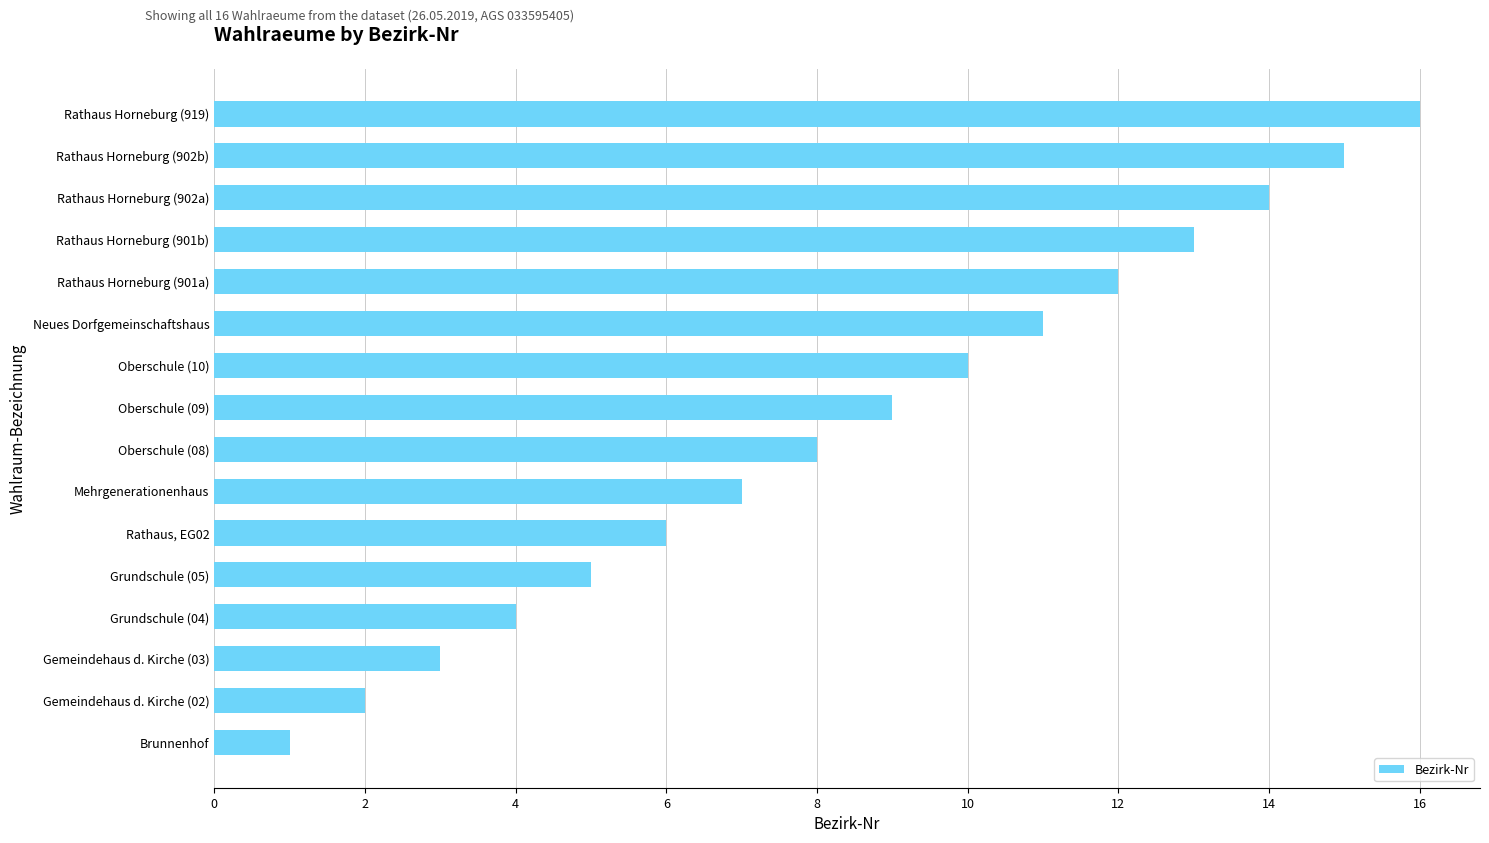

Read the value at Rathaus Horneburg (902a).

14